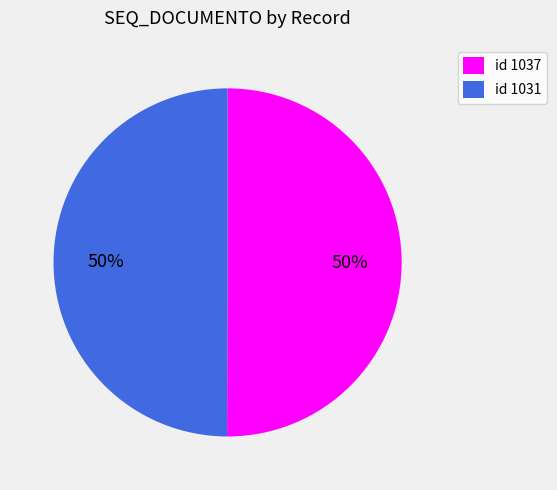

To the nearest percent, what percentage of the pie is id 1037?

50%